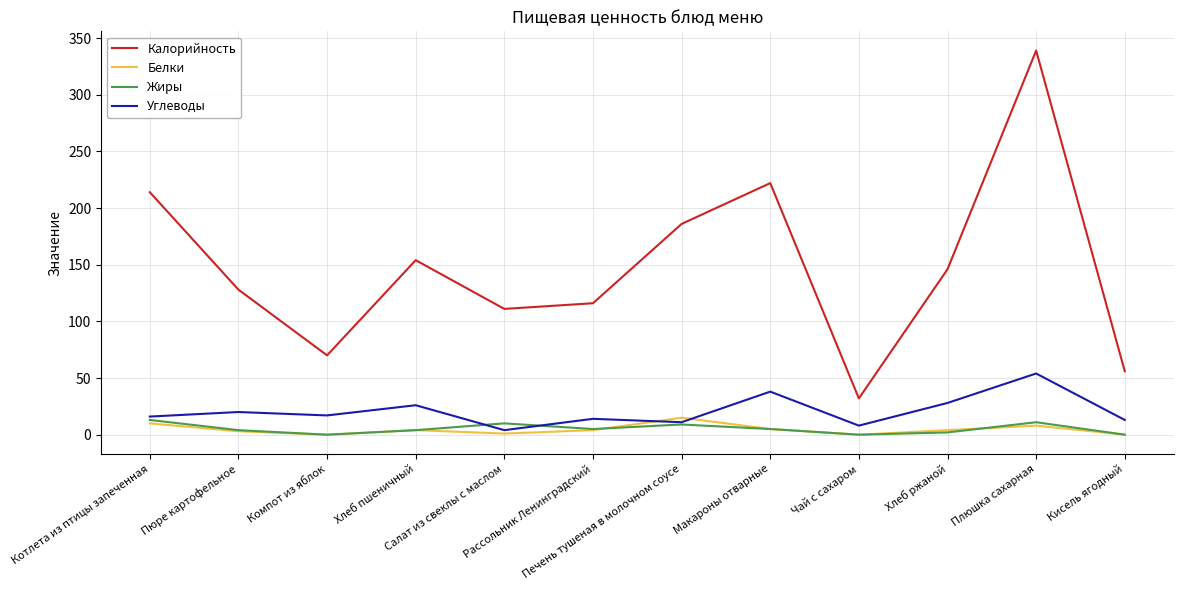

At how many categories does at least one series exceed 252?

1